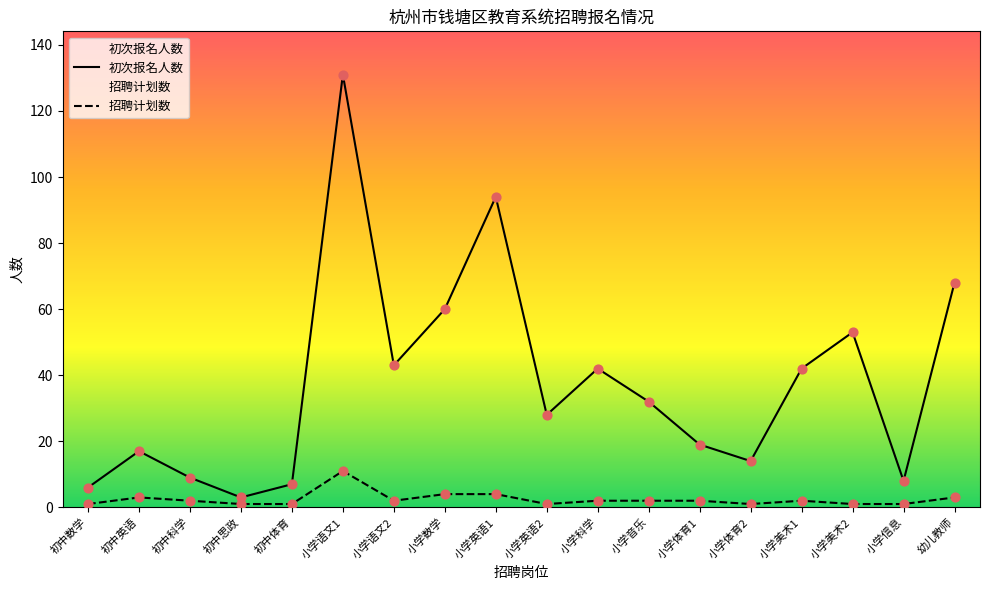

Which series reaches the minimum Y coordinate?

招聘计划数